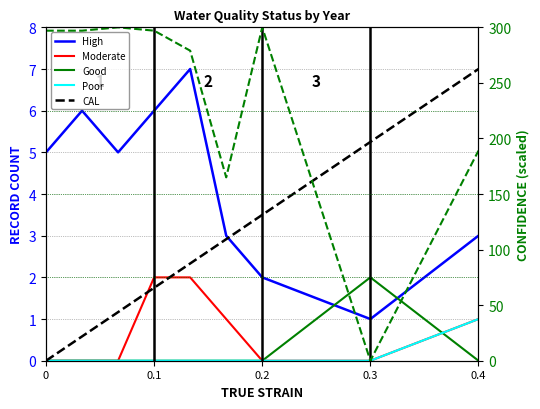

How many lines are shown in the chart?

6